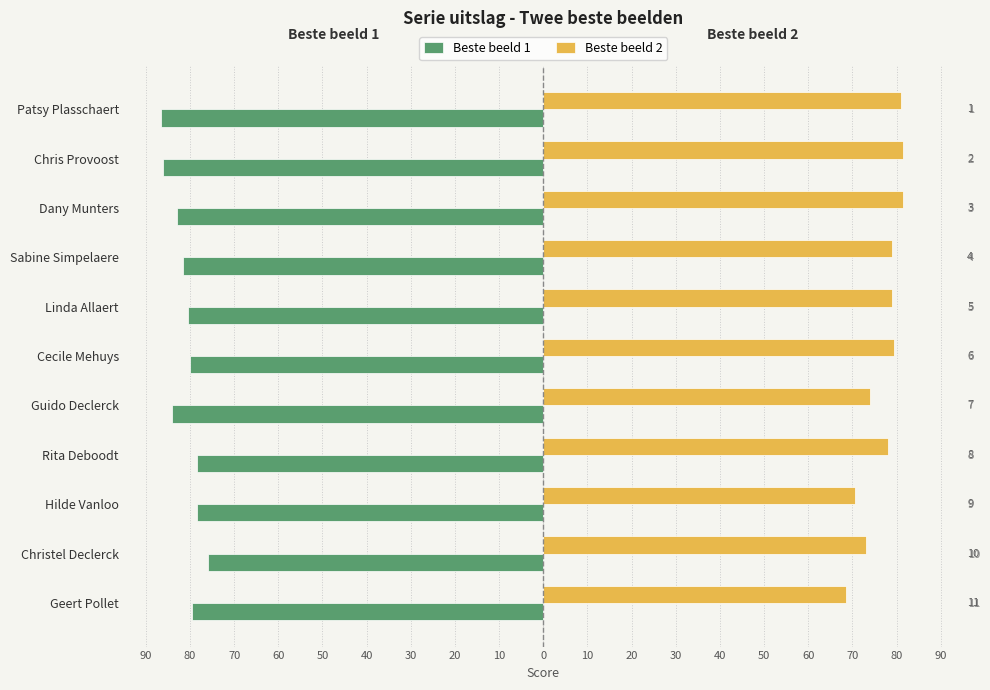

How many groups of bars are there?

11